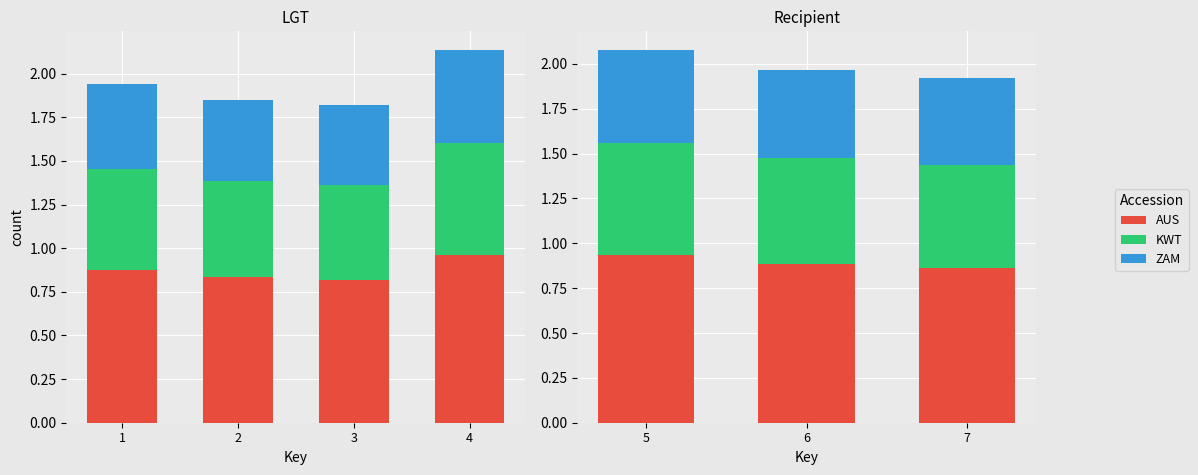

Rank the series by their maximum value, from highest to lowest.

AUS, KWT, ZAM